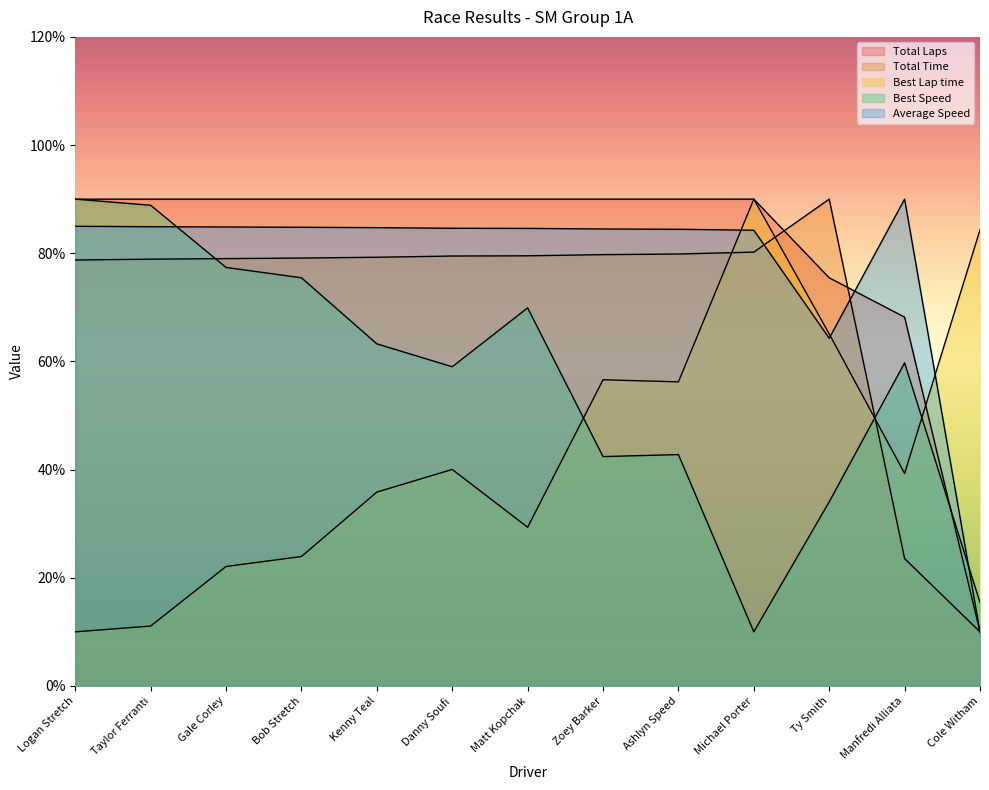

Which label corresponds to the largest value in the chart?

Logan Stretch